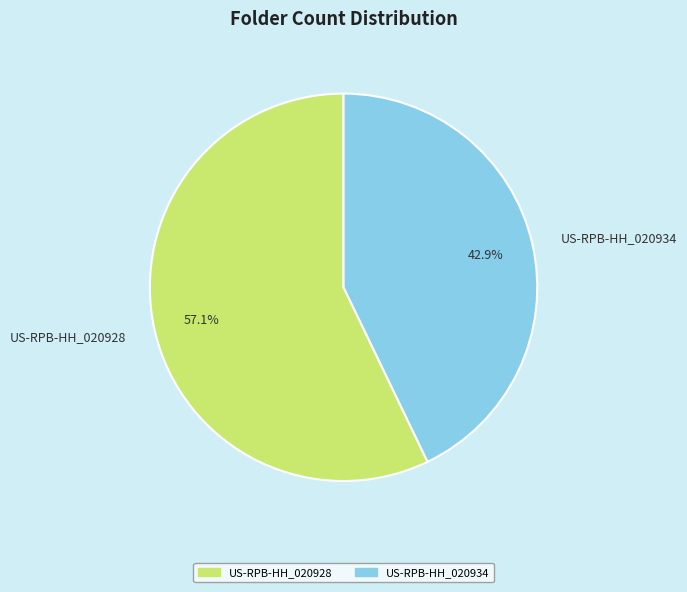

What percentage is the US-RPB-HH_020934 slice, to the nearest percent?

43%